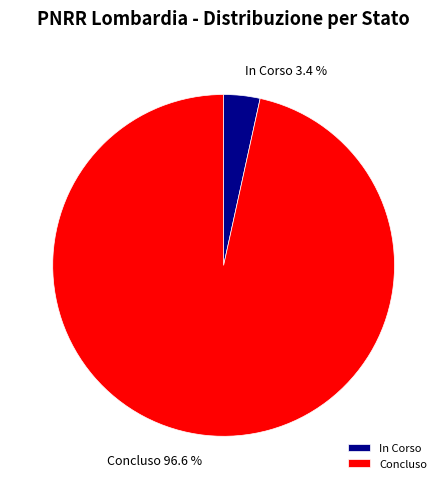

How many segments does this pie chart have?

2